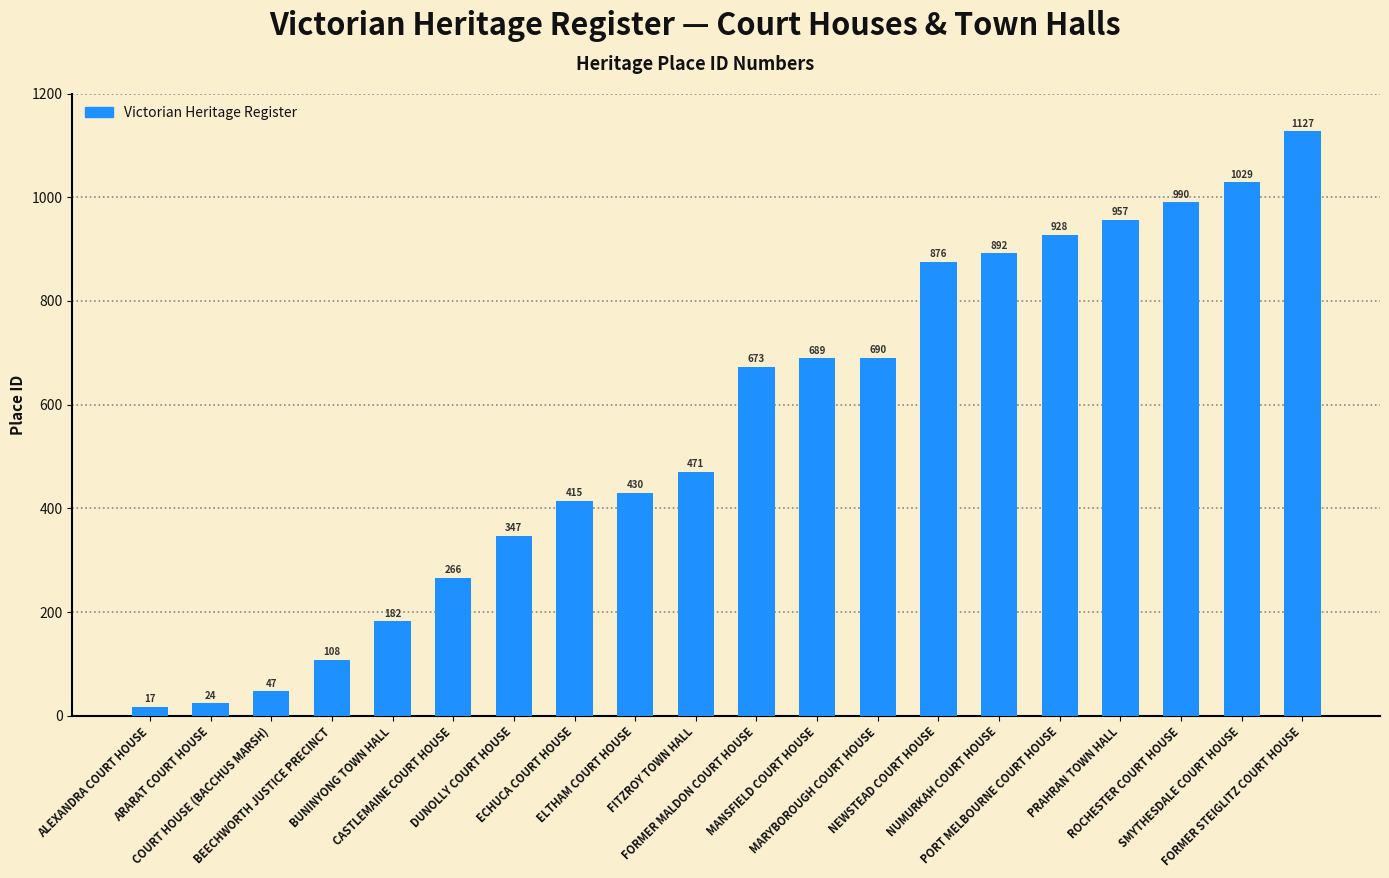

The chart shows a value of 689 at MANSFIELD COURT HOUSE. True or false?

True